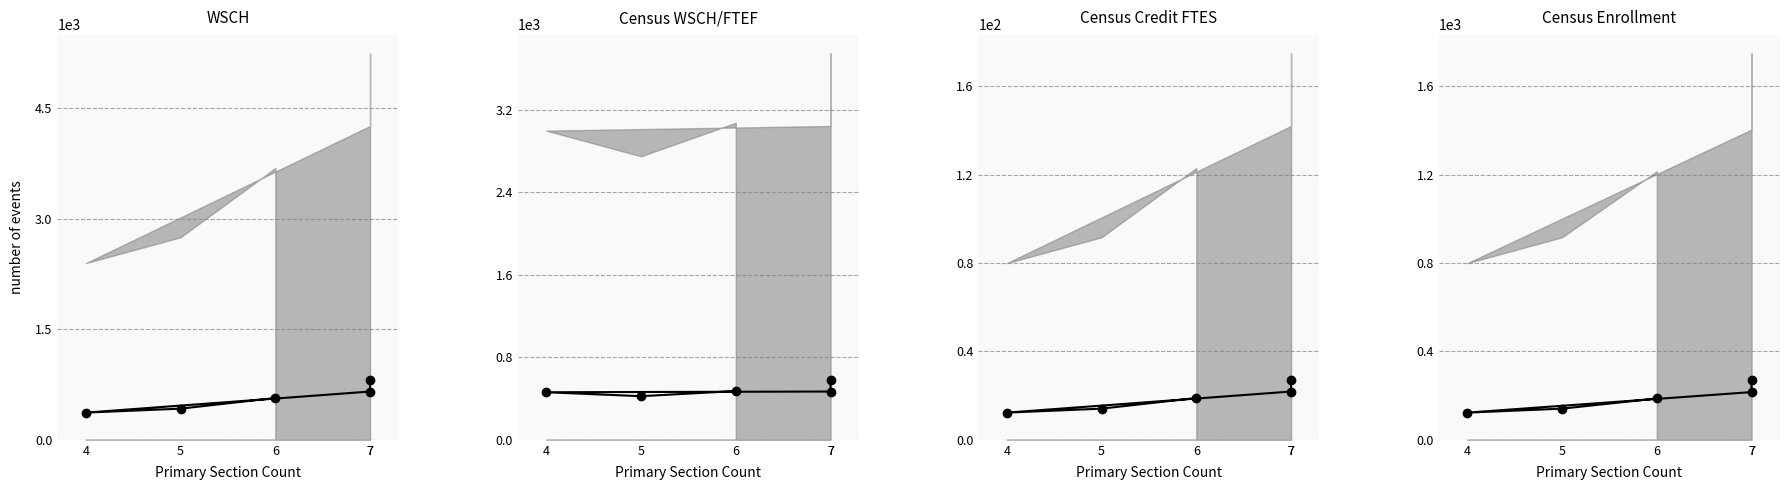

The value of WSCH at 7 is 198.5. True or false?

False